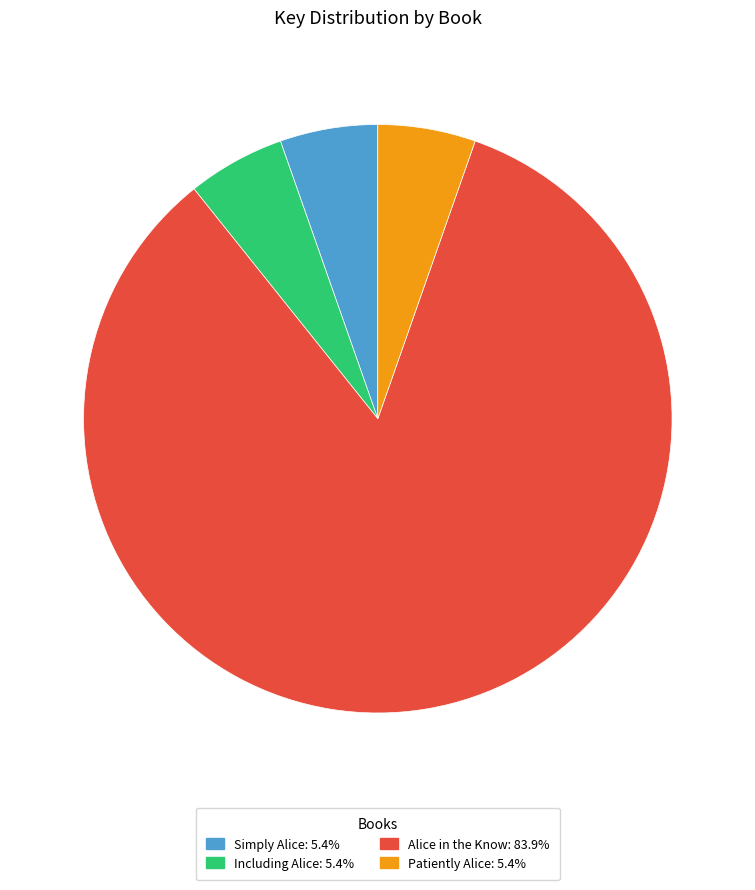

How many slices are in this pie chart?

4